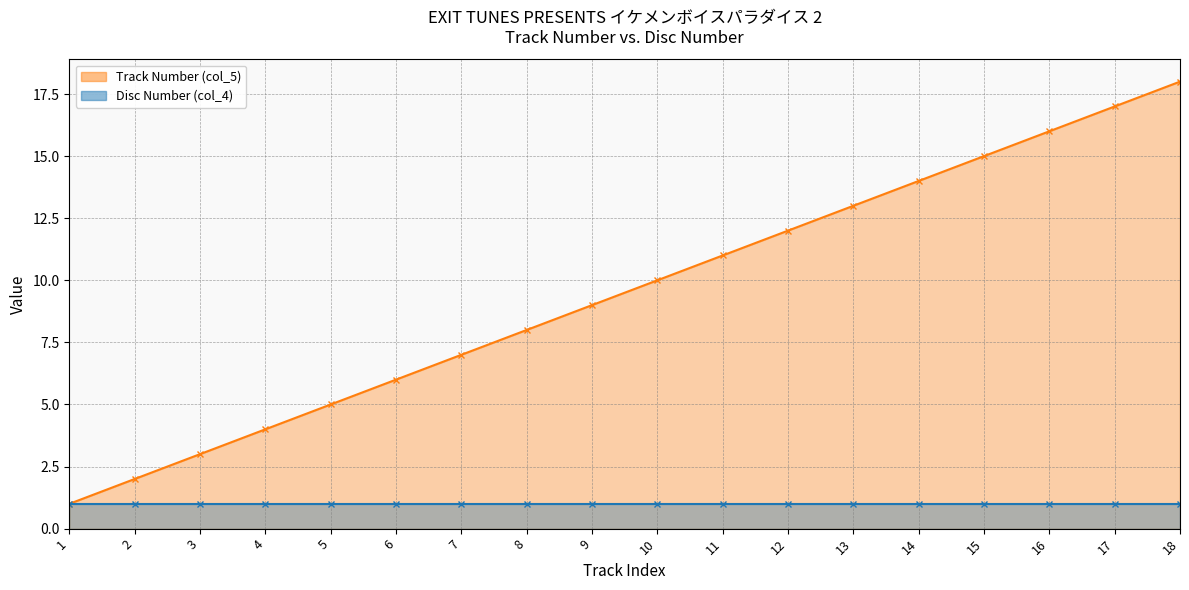

Is it true that the value at 8 is 8?

True